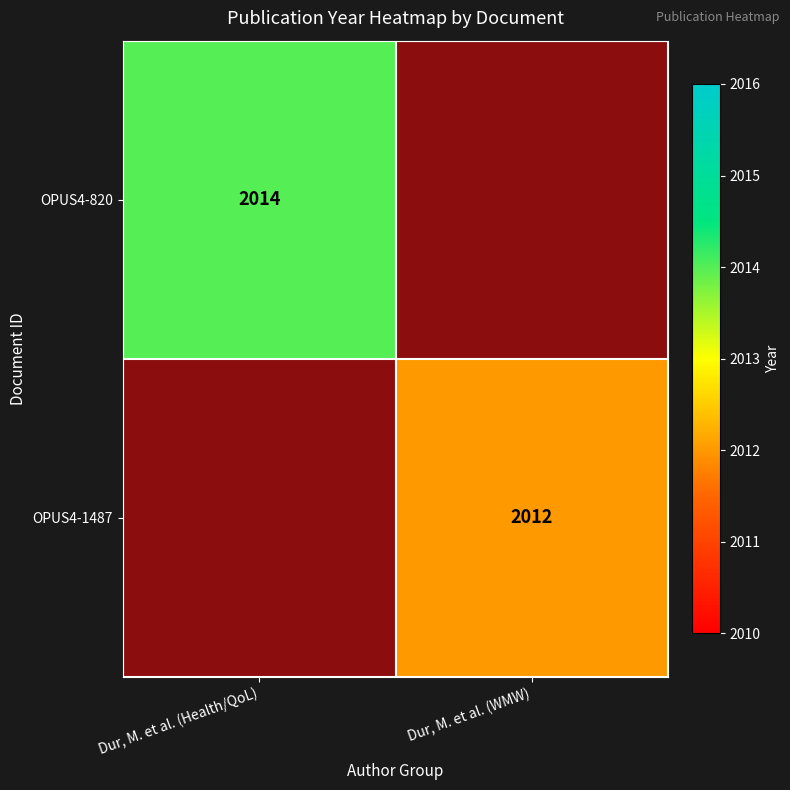

Which series has the largest total across all categories?

OPUS4-820